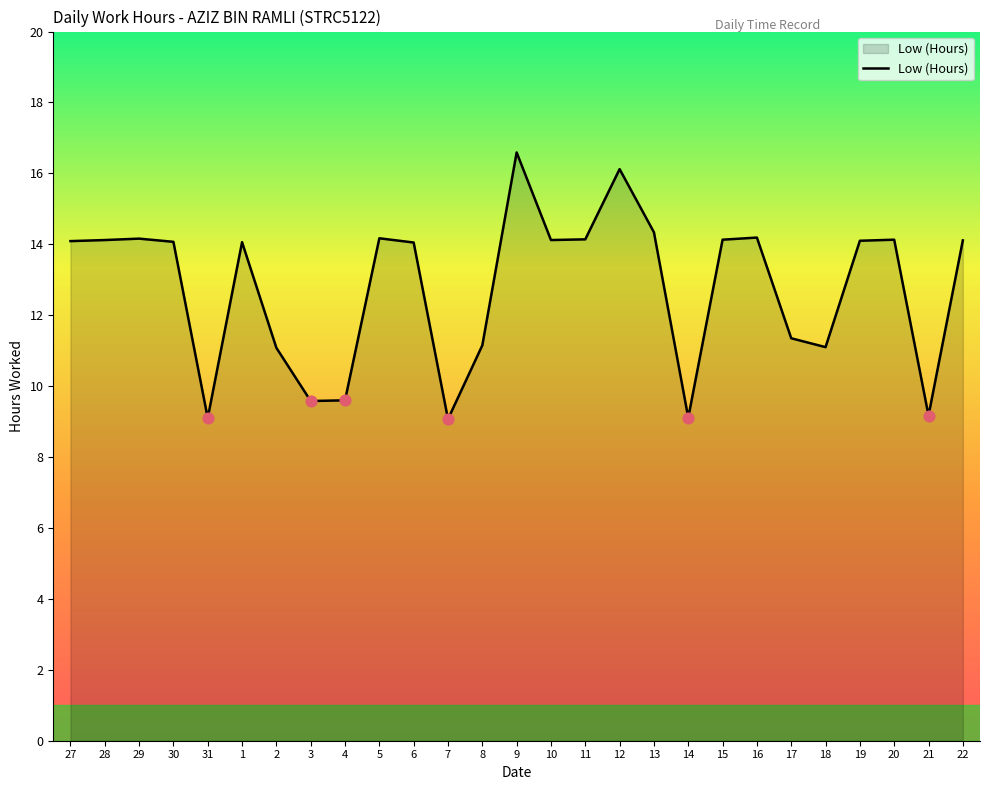

Between 16 and 7, which is larger?

16